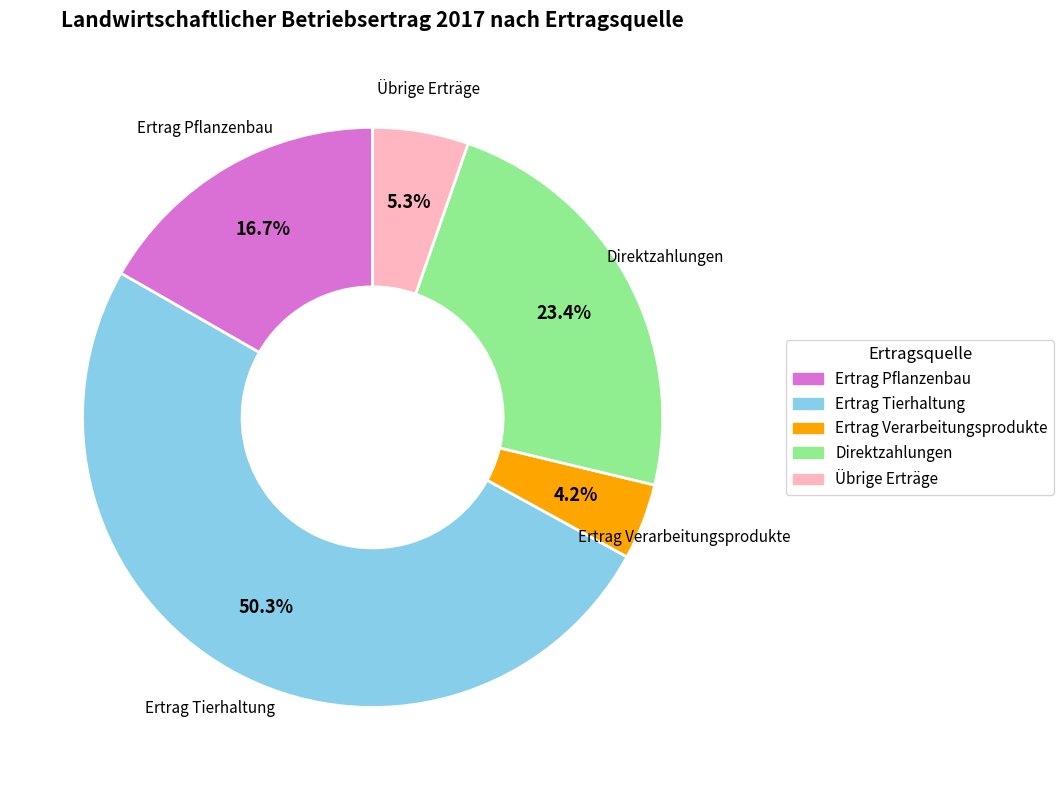

True or false: Ertrag Pflanzenbau accounts for 17% of the total.

True